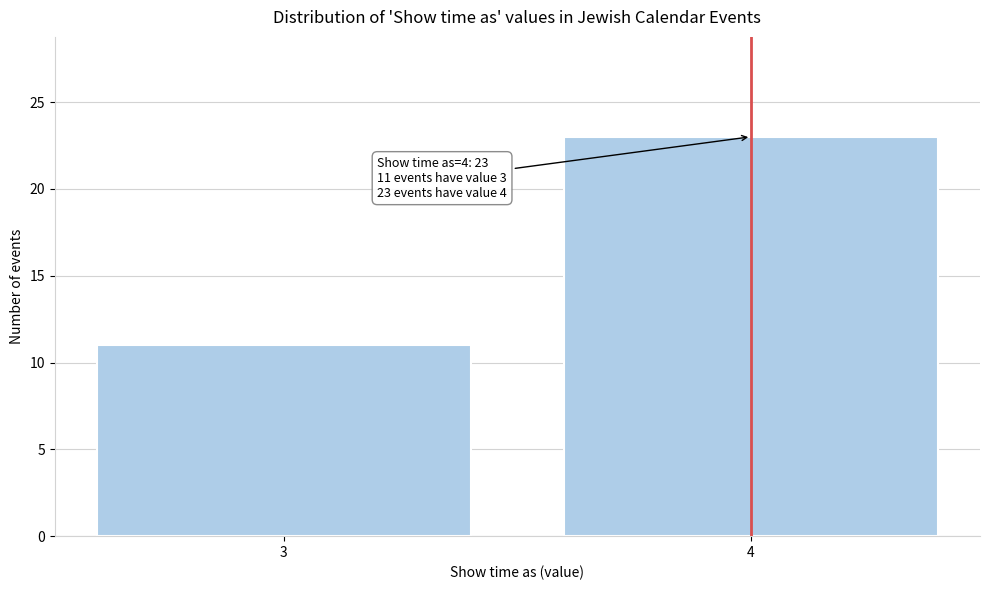

Reading left to right, extract all data points from this chart.

3=11	4=23